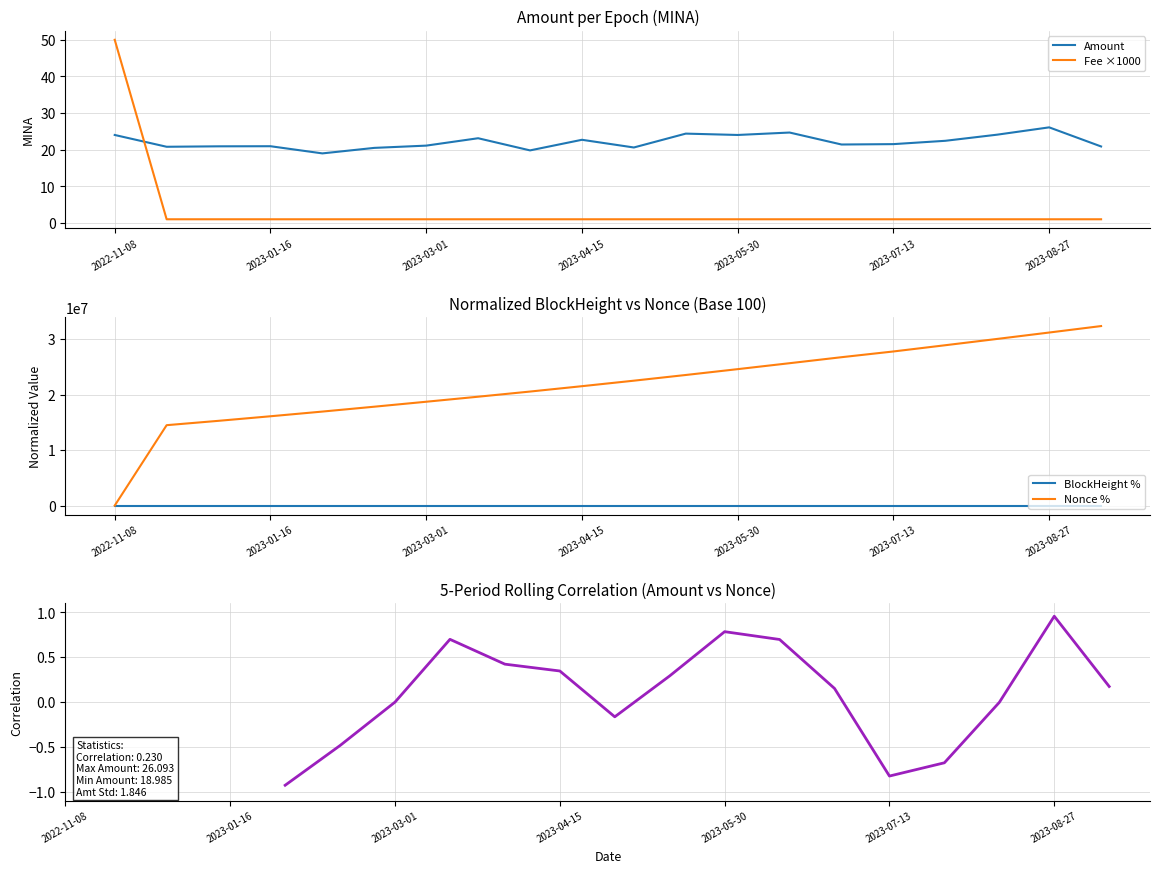

Rank the series at 2023-01-30 from highest to lowest value.

Amount, Fee